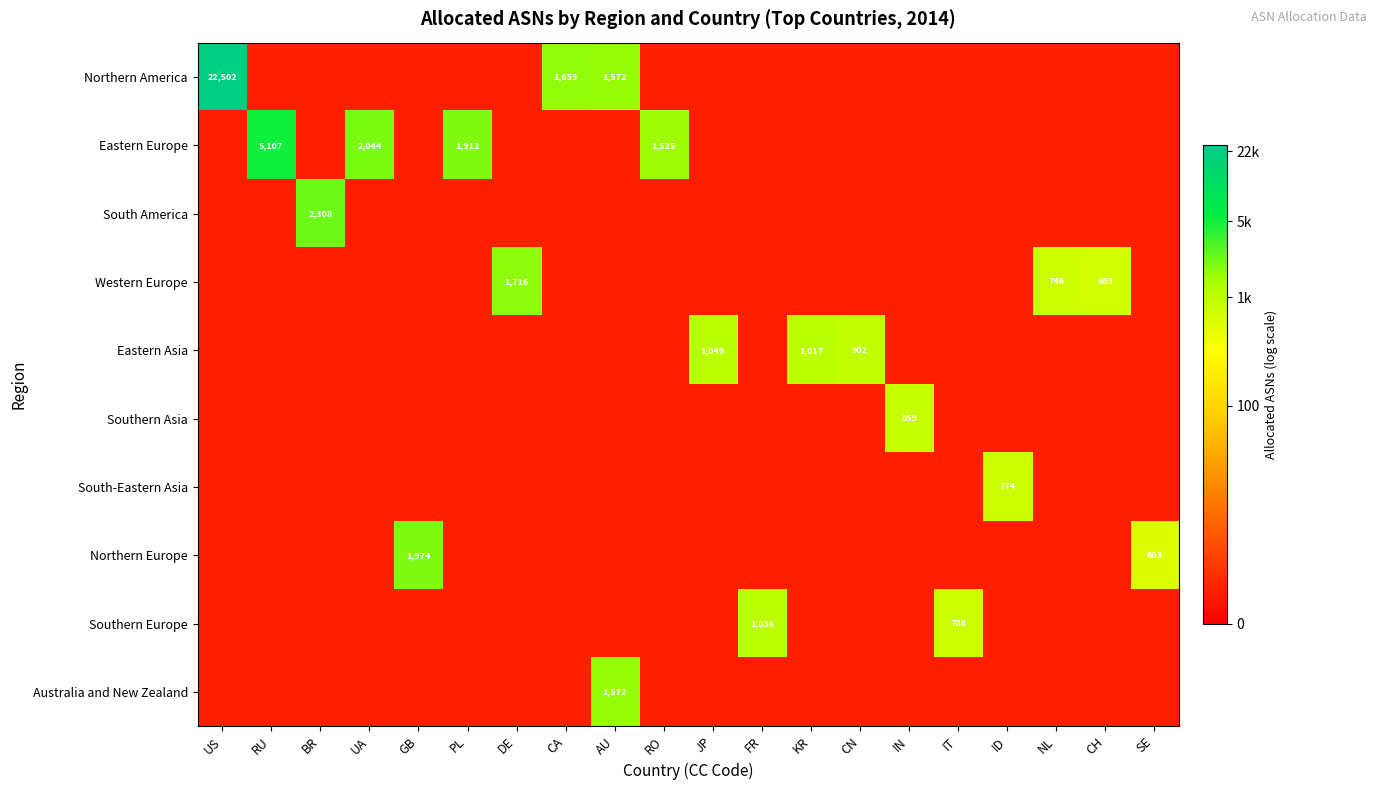

How many categories are shown in the chart?

20